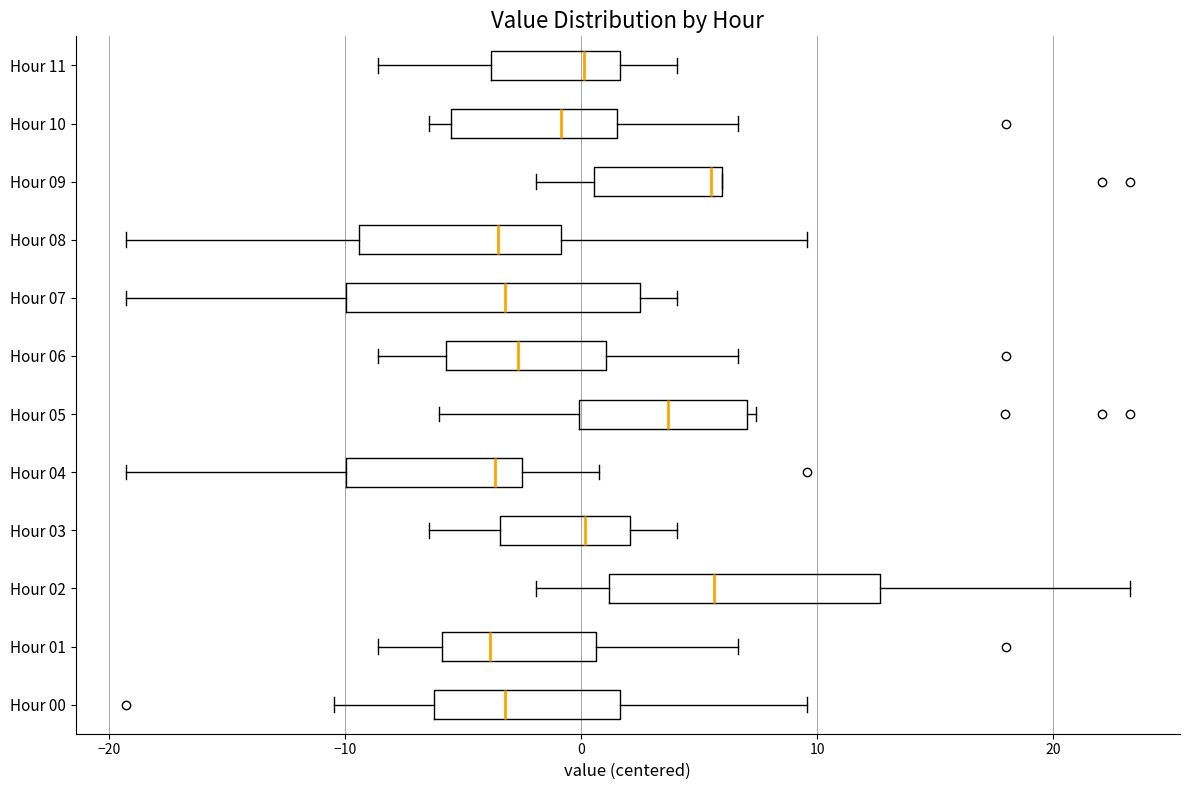

Reading bottom to top, read every box against the x-axis: the position of its median line, the range the box covers, and the ends of its whiskers. The values are not printed on the chart, so give them approximately, as read against the axis.

Hour 00: median -3, box -6 to 2, whiskers -10 to 10
Hour 01: median -4, box -6 to 1, whiskers -9 to 7
Hour 02: median 6, box 1 to 13, whiskers -2 to 23
Hour 03: median 0, box -3 to 2, whiskers -6 to 4
Hour 04: median -4, box -10 to -2, whiskers -19 to 1
Hour 05: median 4, box 0 to 7, whiskers -6 to 7 (just right of the box's right edge)
Hour 06: median -3, box -6 to 1, whiskers -9 to 7
Hour 07: median -3, box -10 to 2, whiskers -19 to 4
Hour 08: median -4, box -9 to -1, whiskers -19 to 10
Hour 09: median 6 (just left of the box's right edge), box 1 to 6, whiskers -2 to 6
Hour 10: median -1, box -6 to 2, whiskers -6 (just left of the box's left edge) to 7
Hour 11: median 0, box -4 to 2, whiskers -9 to 4